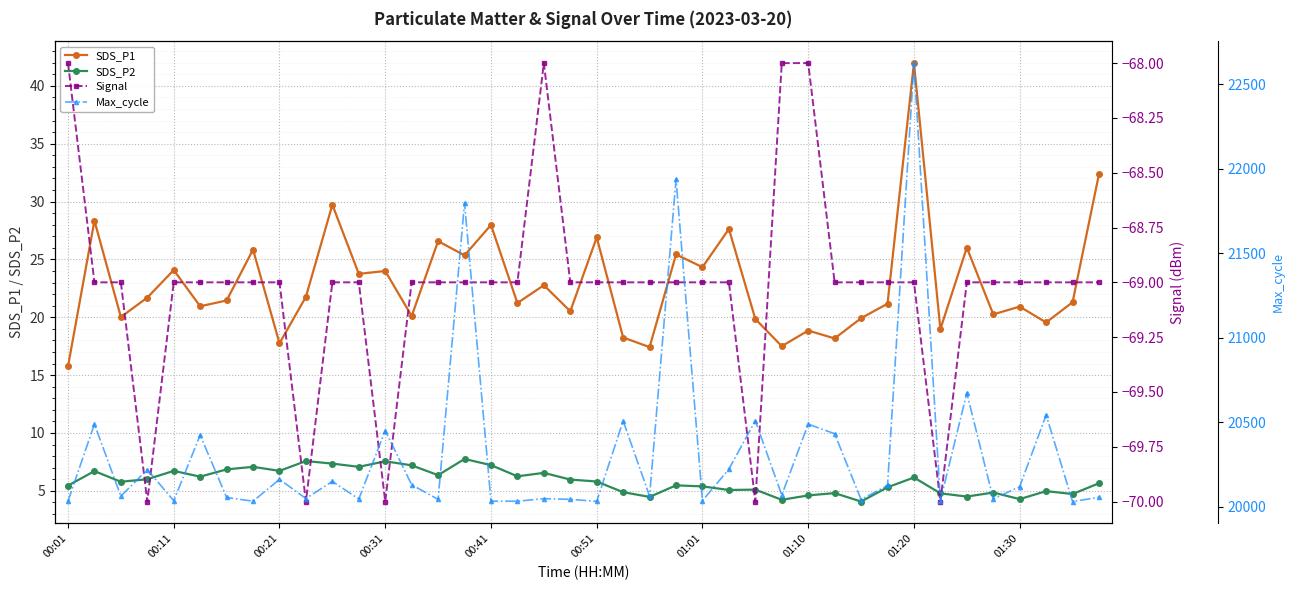

What is the minimum value for SDS_P2?

4.1